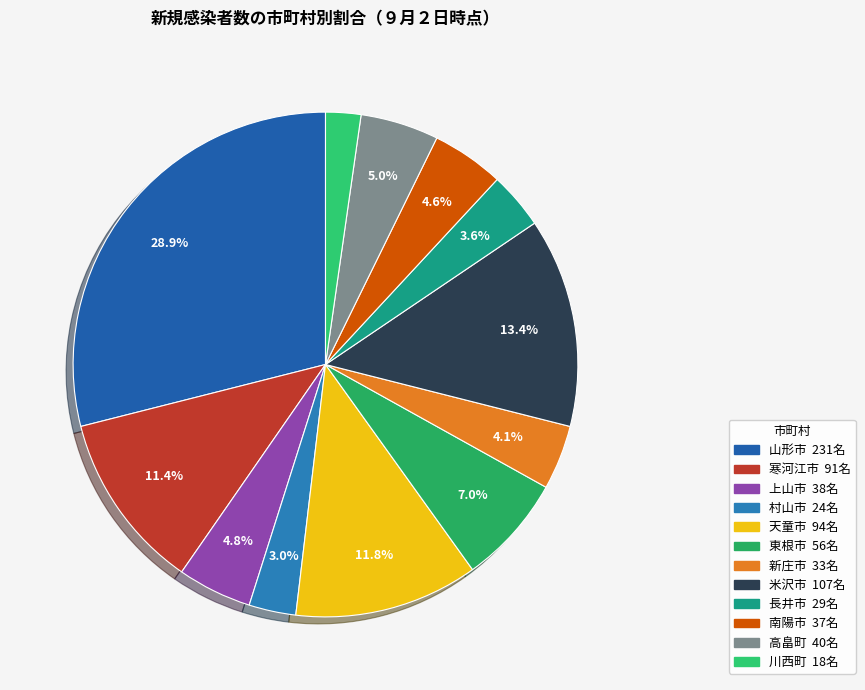

To the nearest percent, what is the average slice percentage?

8%